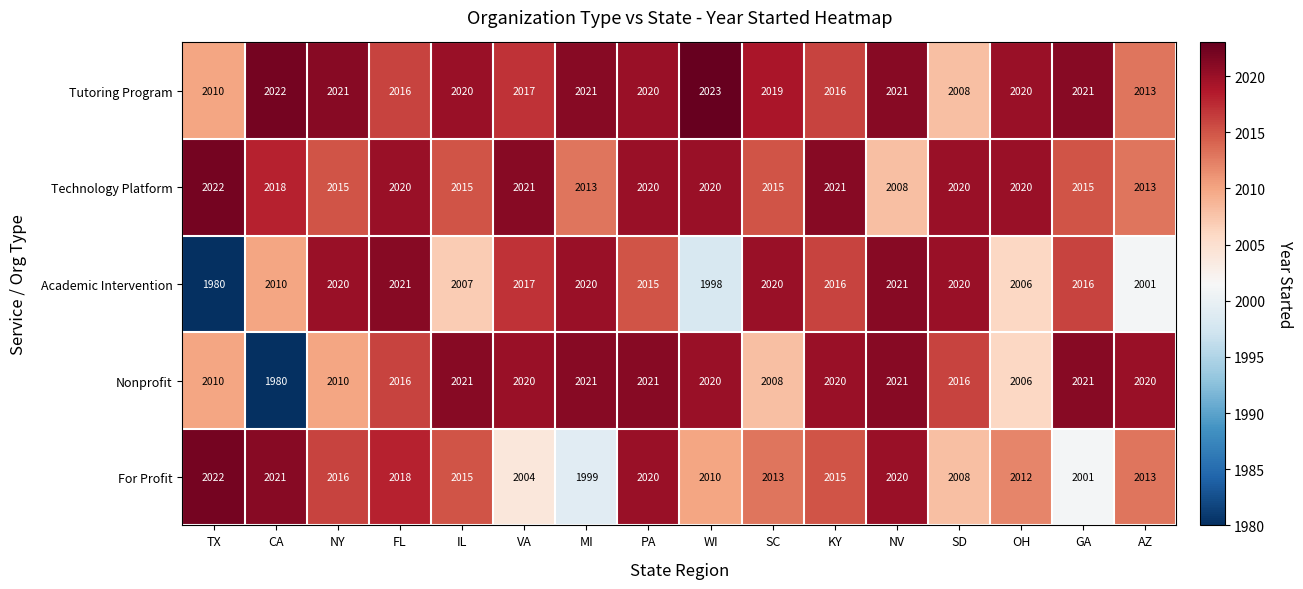

How many categories are shown in the chart?

16